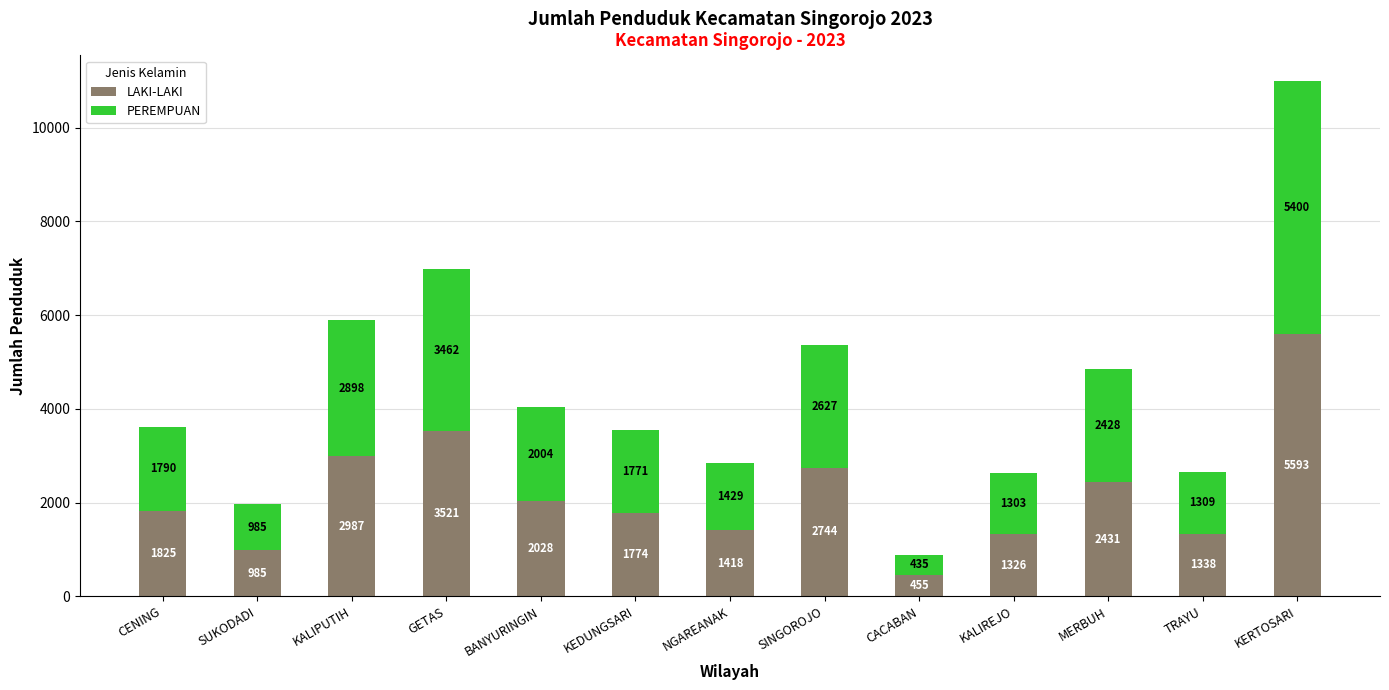

The LAKI-LAKI series shows 2744 at SINGOROJO. True or false?

True